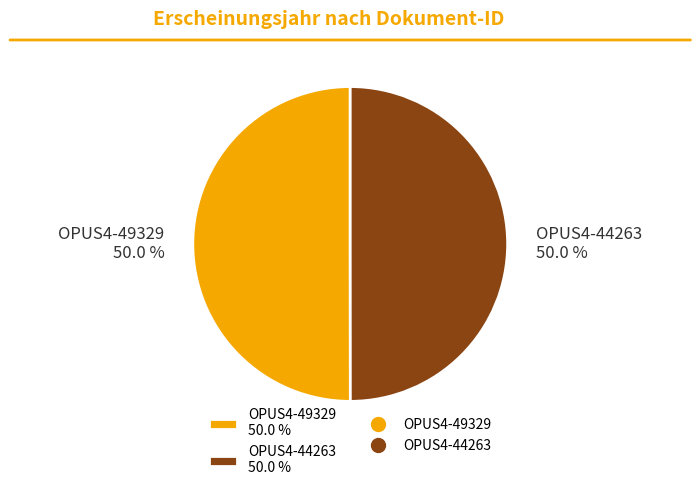

Do OPUS4-49329 and OPUS4-44263 together represent more than half of the pie?

Yes